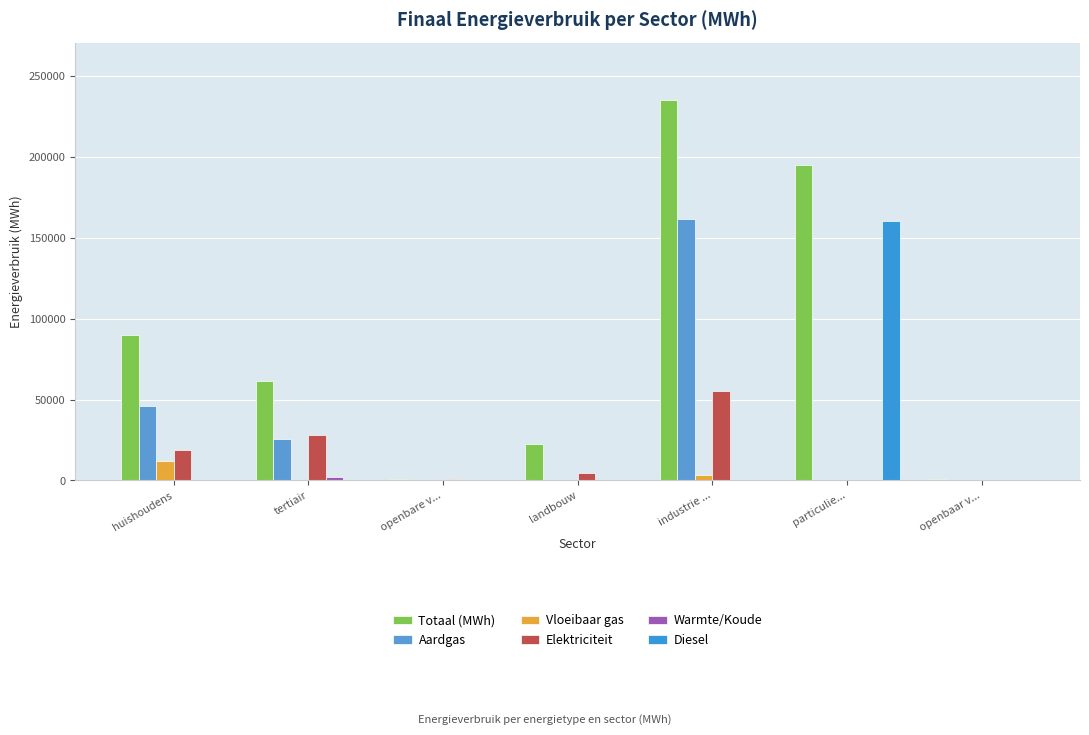

Which series changed the most between huishoudens and particulie...?

Diesel